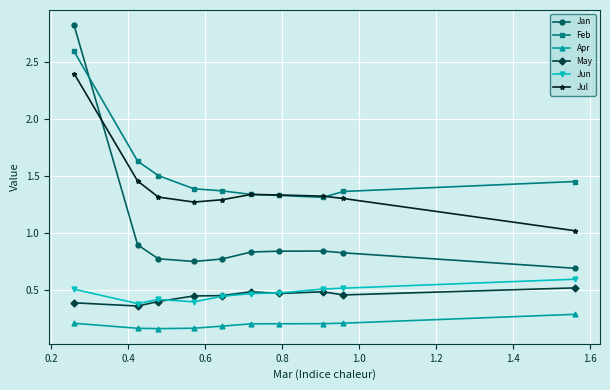

Which series has the largest range (max minus min)?

Jan